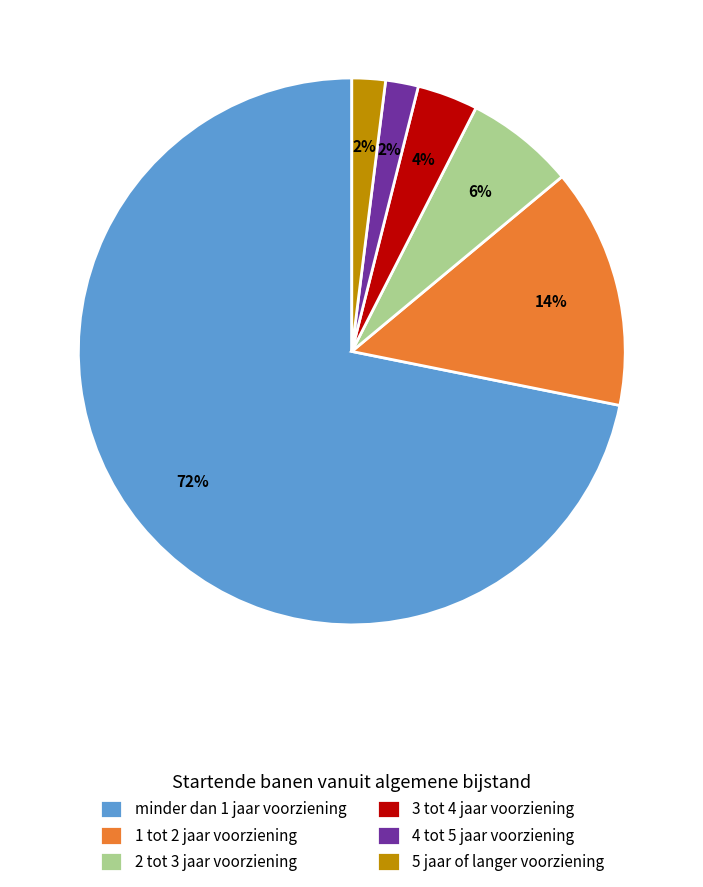

What percentage is the 3 tot 4 jaar voorziening slice, to the nearest percent?

4%